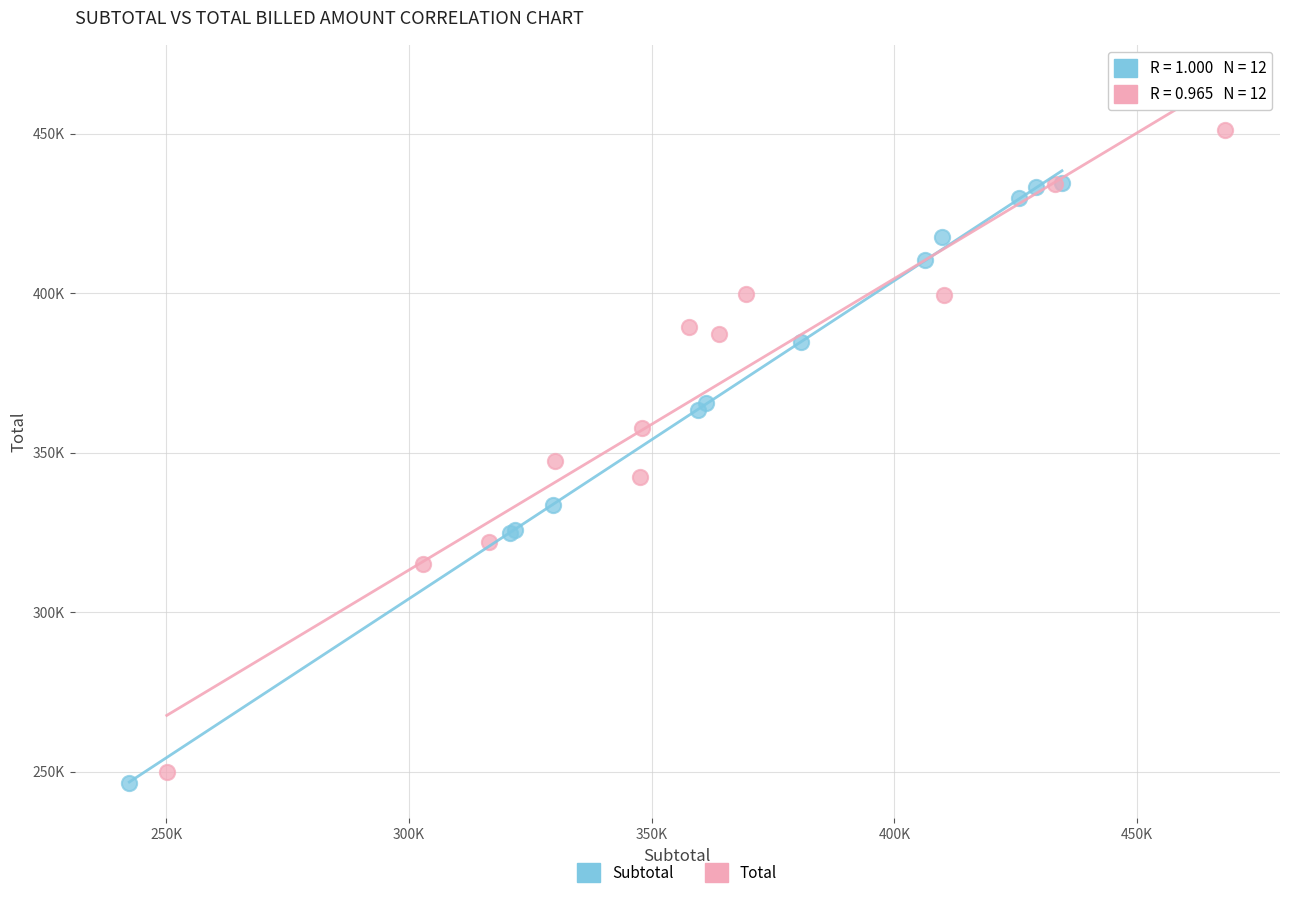

What are all the series names shown in the legend?

Subtotal, Total